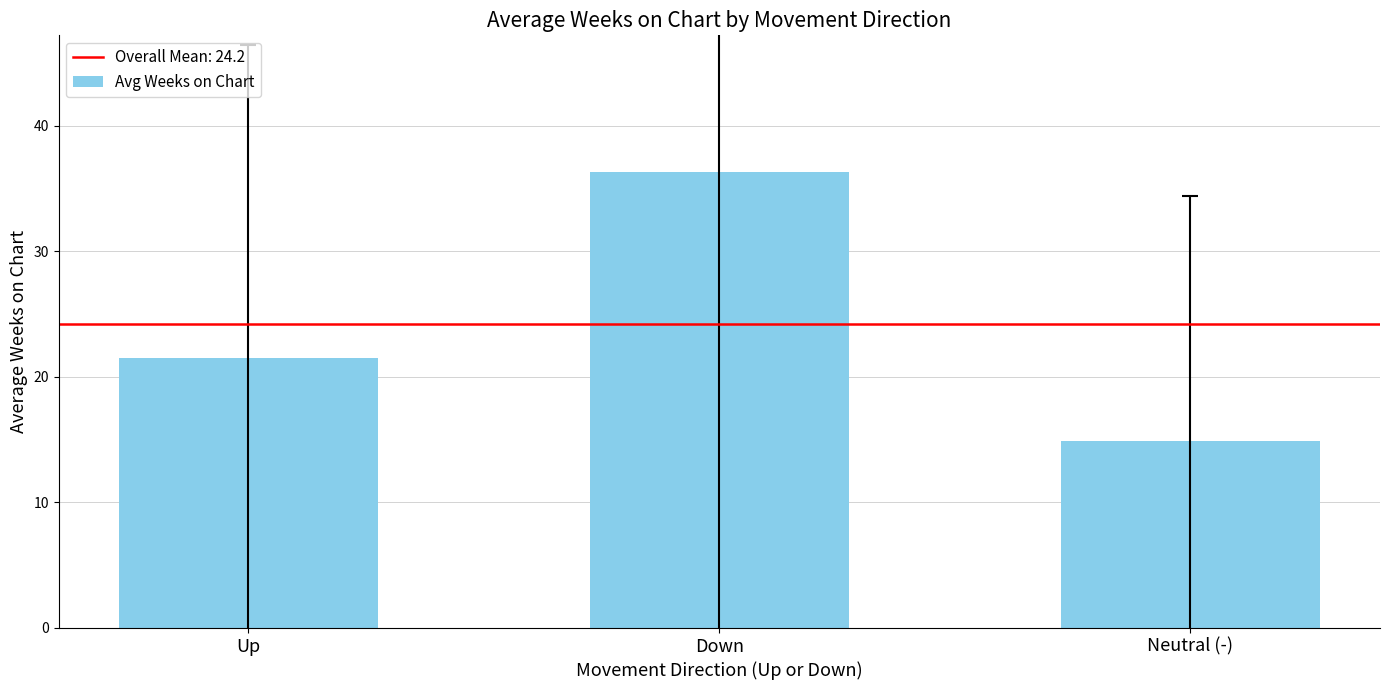

What is the ratio of the value at Neutral (-) to the value at Up?

0.7